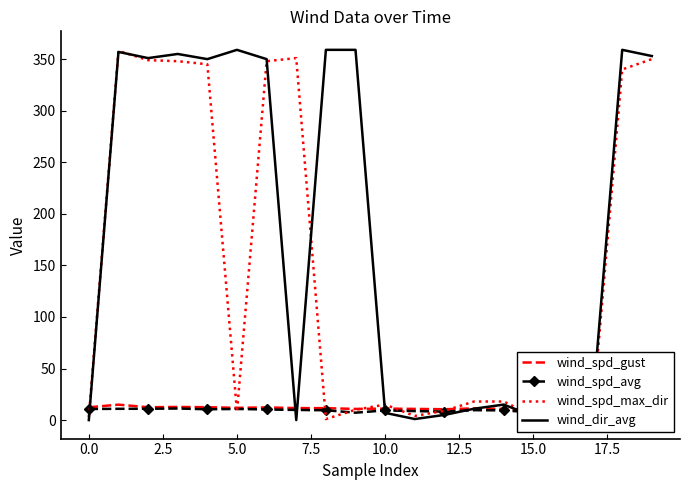

What is the difference between the maximum and second lowest values in the wind_spd_avg series?

4.2